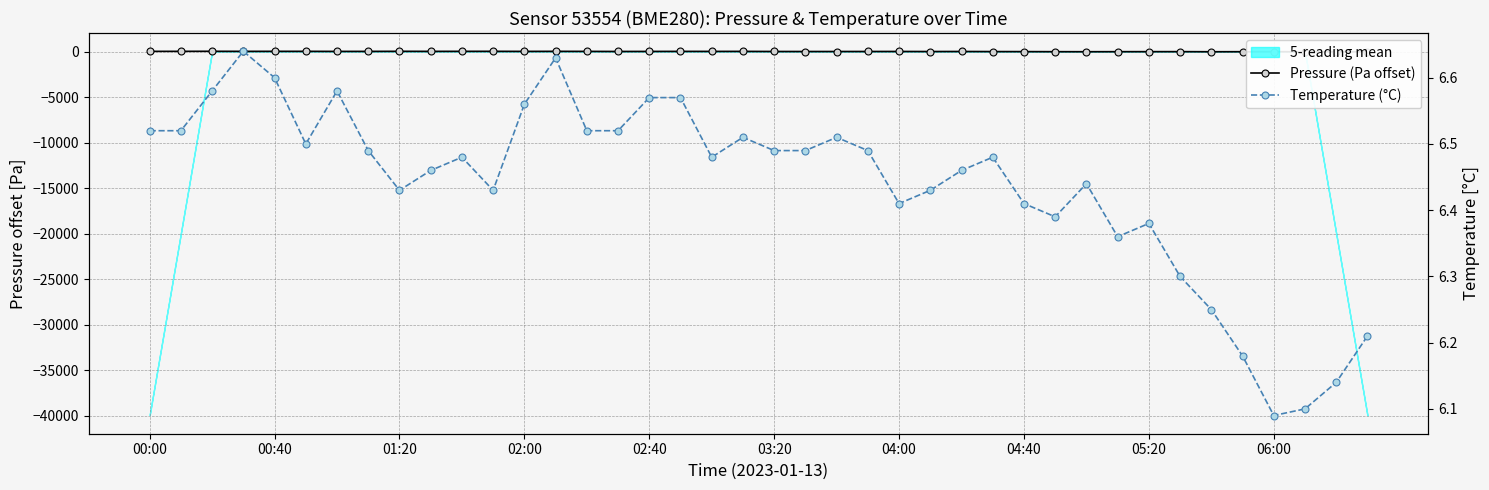

Where is the first local maximum for Pressure (Pa offset)?

01:20